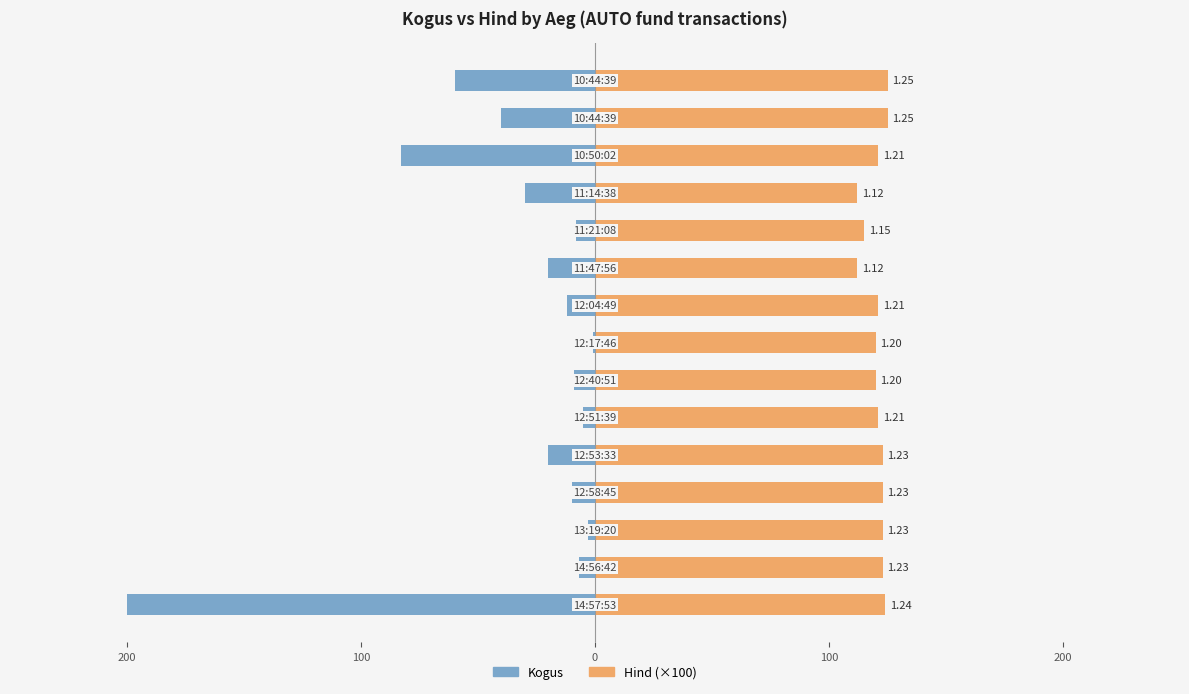

Between 9 and 10, which is larger?

10